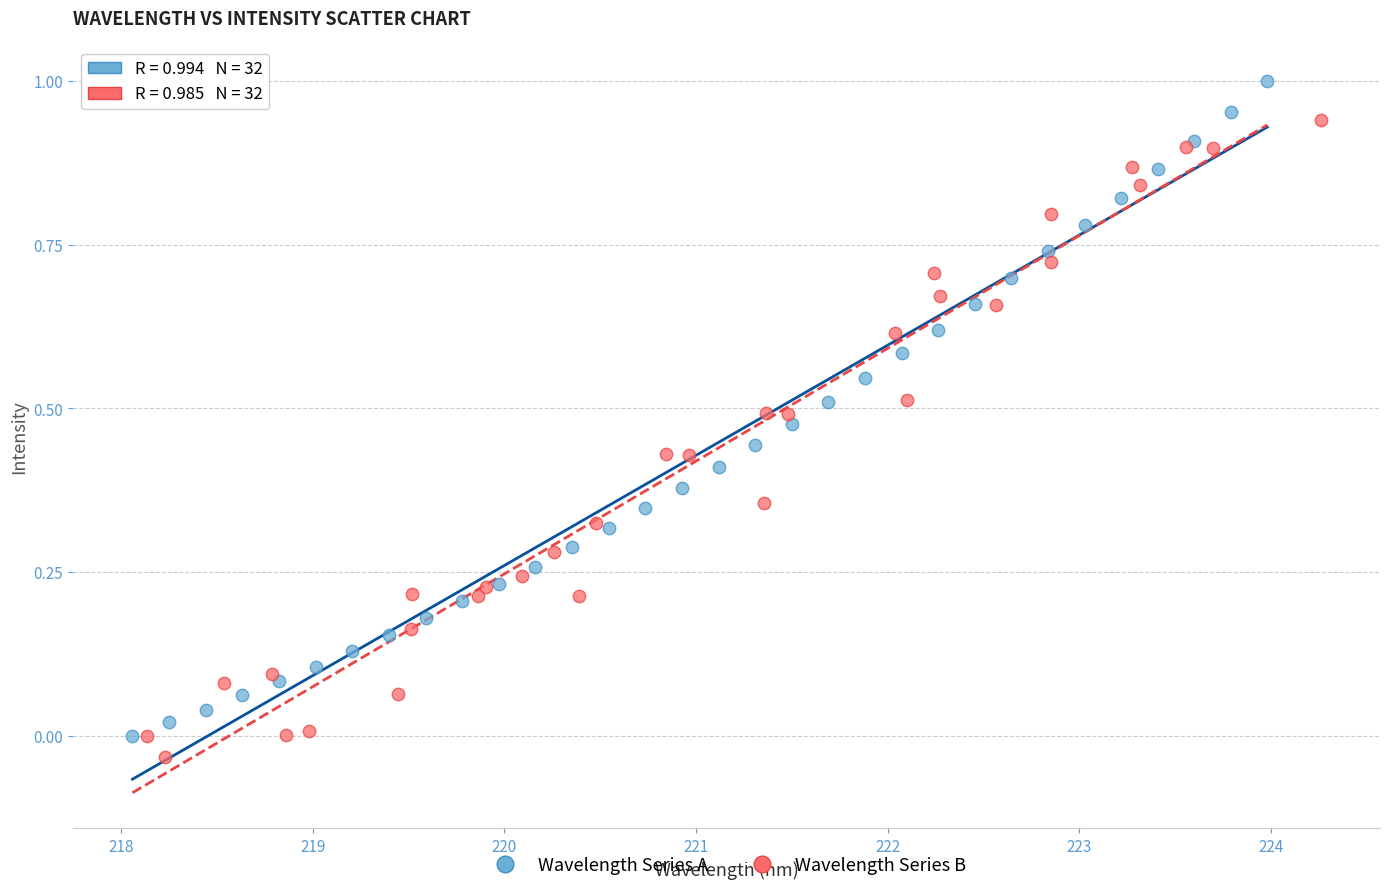

Which series contains the lowest Y value?

Wavelength Series B